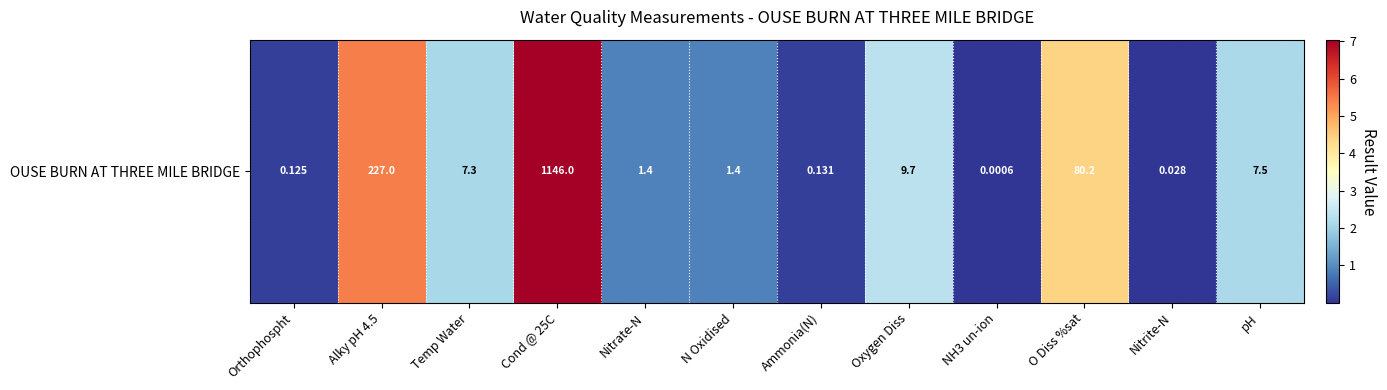

Rank the categories by value from lowest to highest.

NH3 un-ion, Nitrite-N, Orthophospht, Ammonia(N), Nitrate-N, N Oxidised, Temp Water, pH, Oxygen Diss, O Diss %sat, Alky pH 4.5, Cond @ 25C